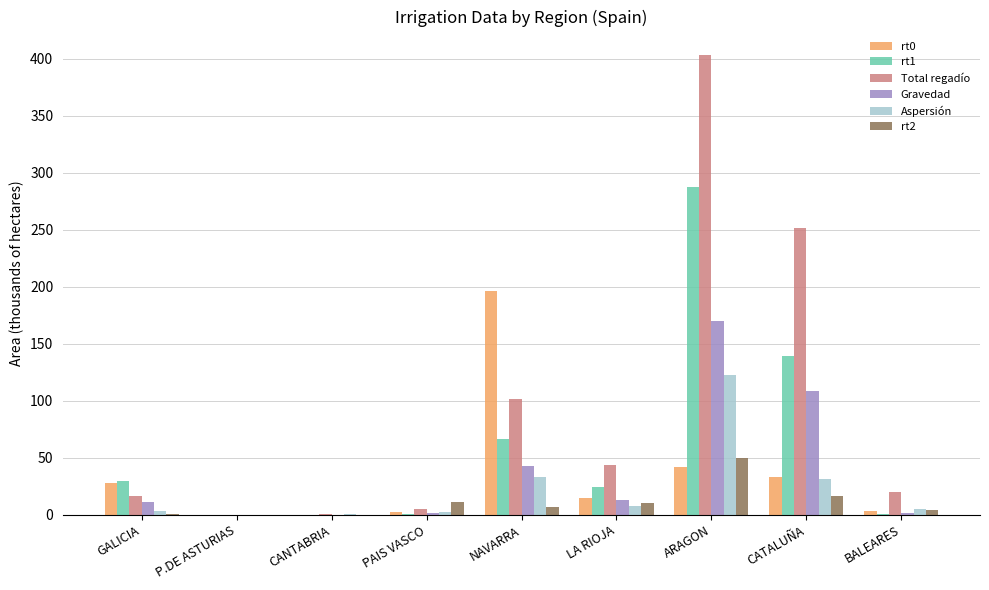

True or false: Total regadío has a value of 403.8 at ARAGON.

True